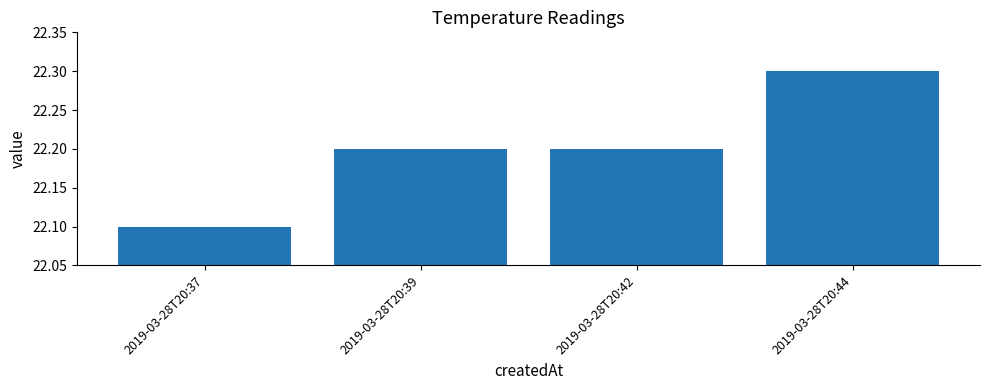

What is the sum of the values at 2019-03-28T20:44 and 2019-03-28T20:39?

44.5